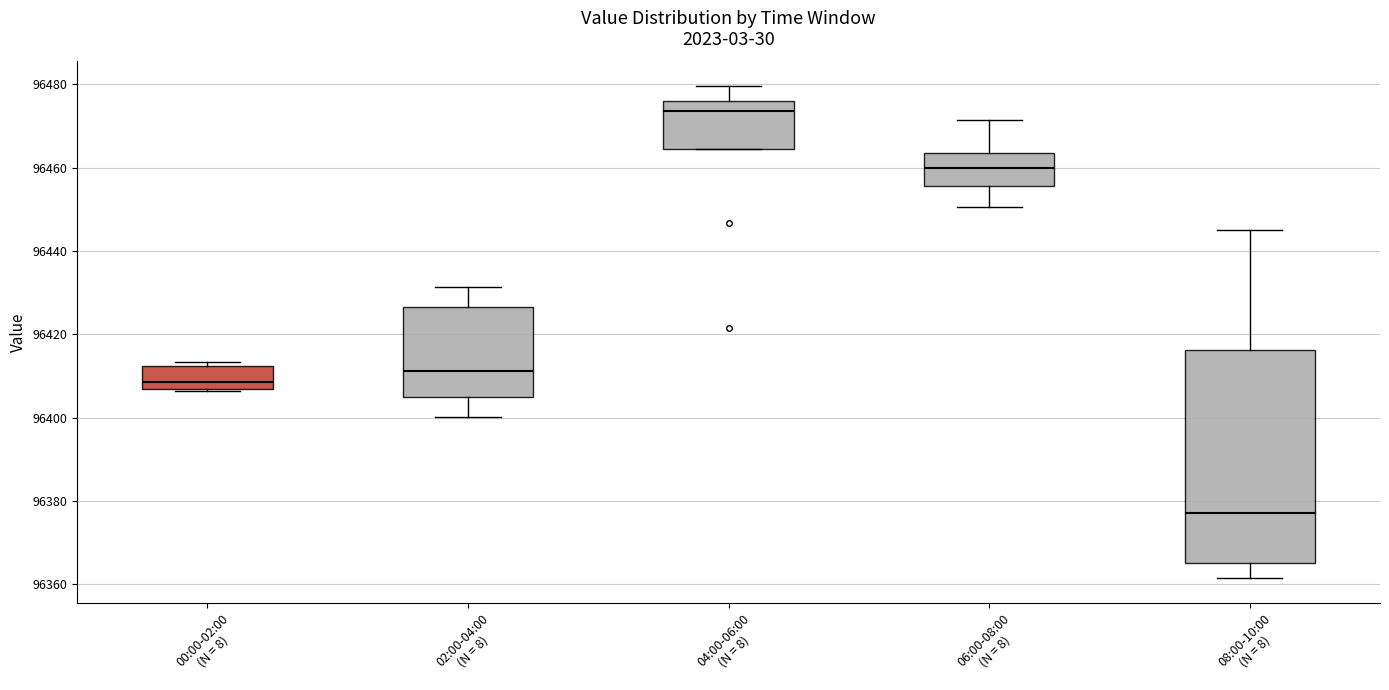

Where is the upper edge of the box for 06:00-08:00 (N = 8) on the y-axis? The values are not printed on the chart, so give them approximately, as read against the axis.

96464